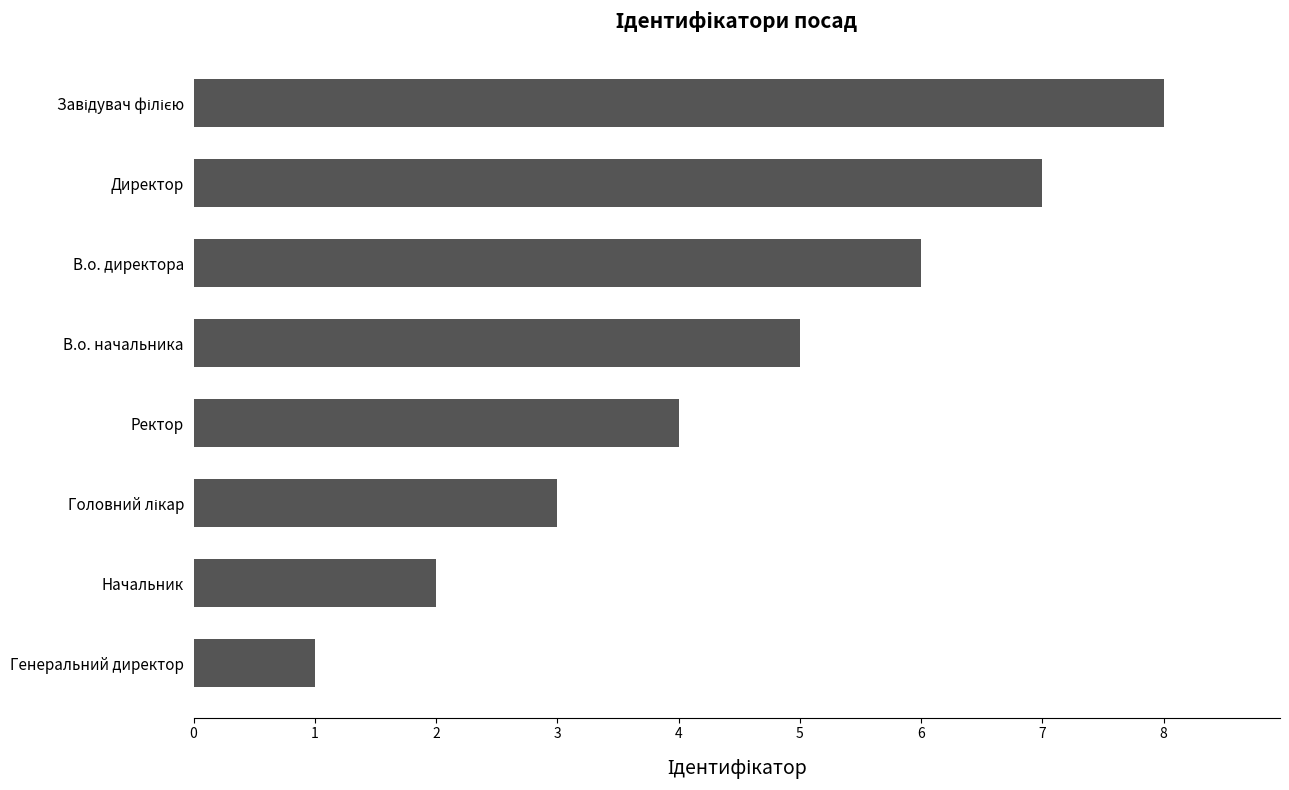

Is it true that the value at Начальник is 1?

False